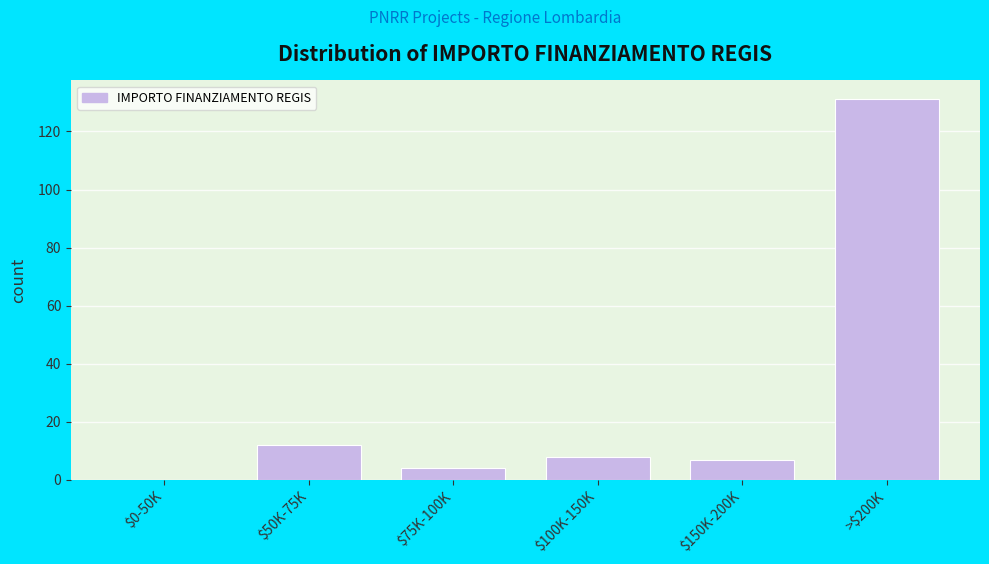

The value at $50K-75K is 20. True or false?

False